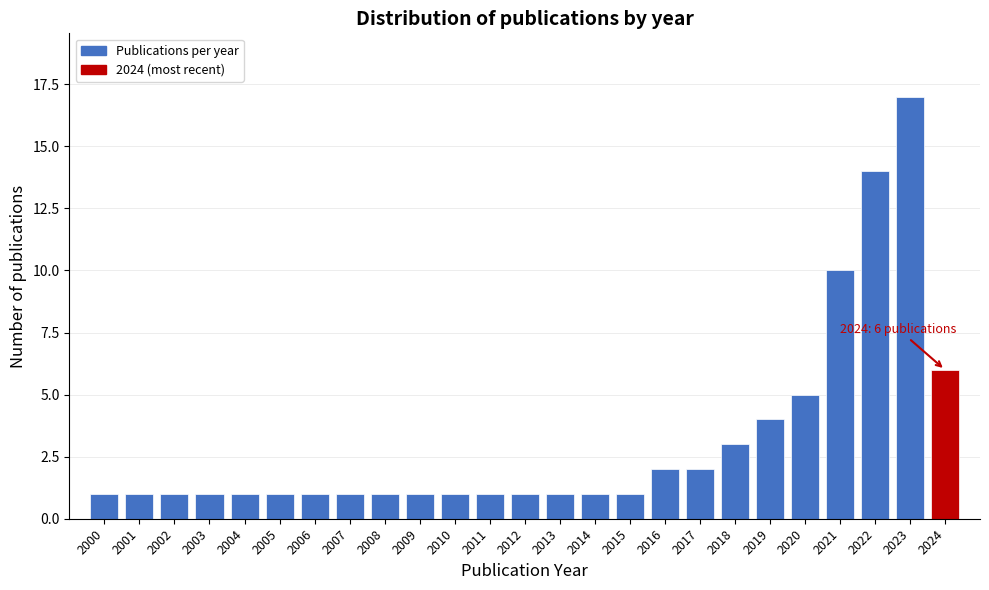

Reading right to left, extract all data points from this chart.

6	17	14	10	5	4	3	2	2	1	1	1	1	1	1	1	1	1	1	1	1	1	1	1	1